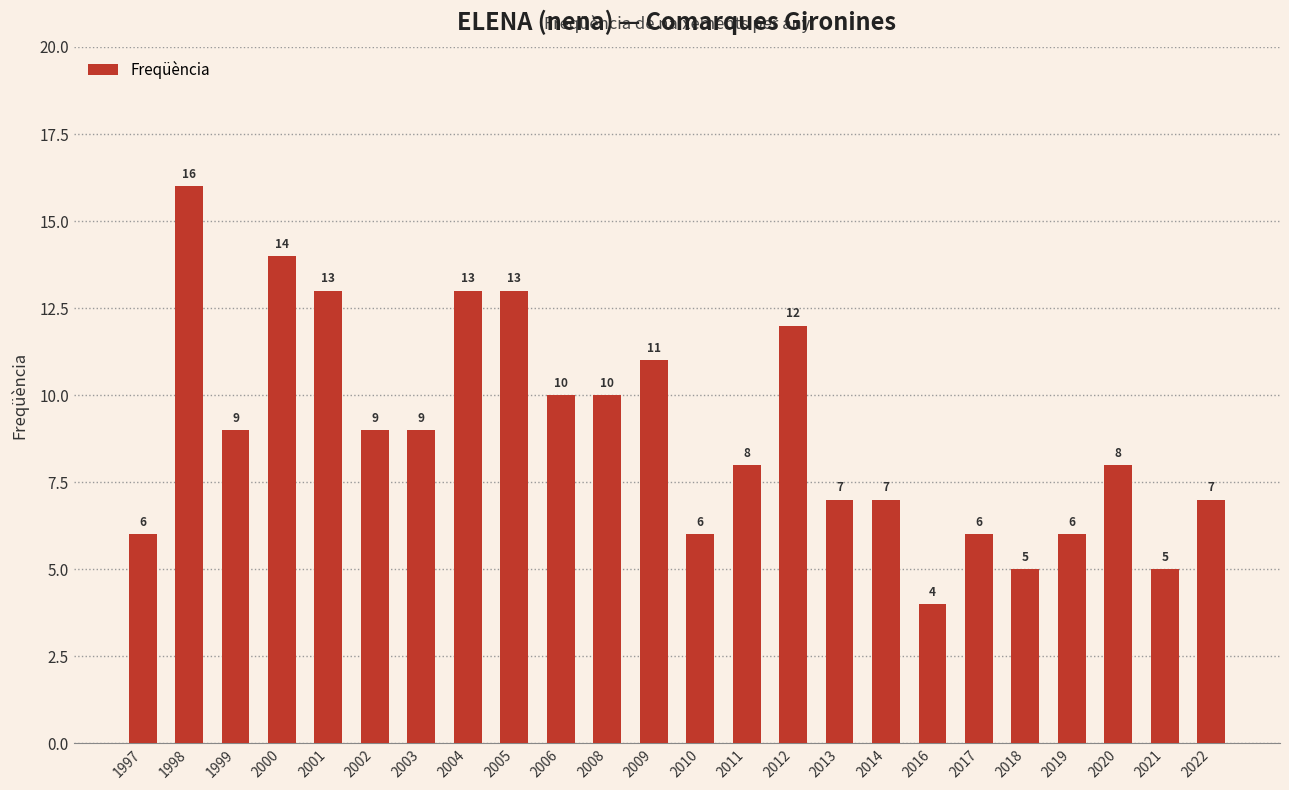

Reading right to left, what are all the values shown in this chart?

2022=7	2021=5	2020=8	2019=6	2018=5	2017=6	2016=4	2014=7	2013=7	2012=12	2011=8	2010=6	2009=11	2008=10	2006=10	2005=13	2004=13	2003=9	2002=9	2001=13	2000=14	1999=9	1998=16	1997=6